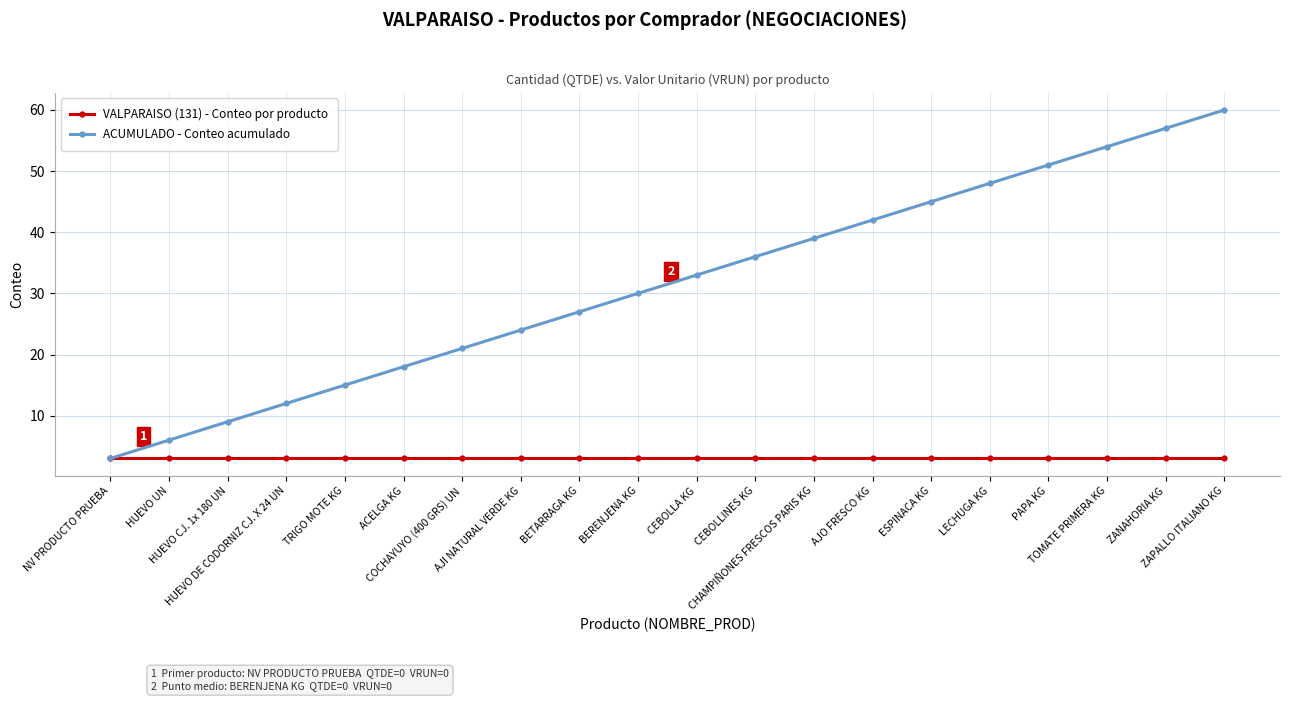

Which series has the widest spread of values?

ACUMULADO - Conteo acumulado